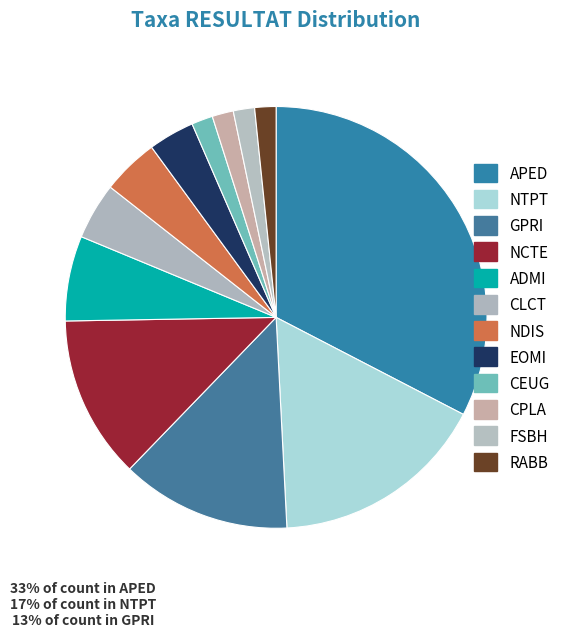

How many slices are in this pie chart?

12